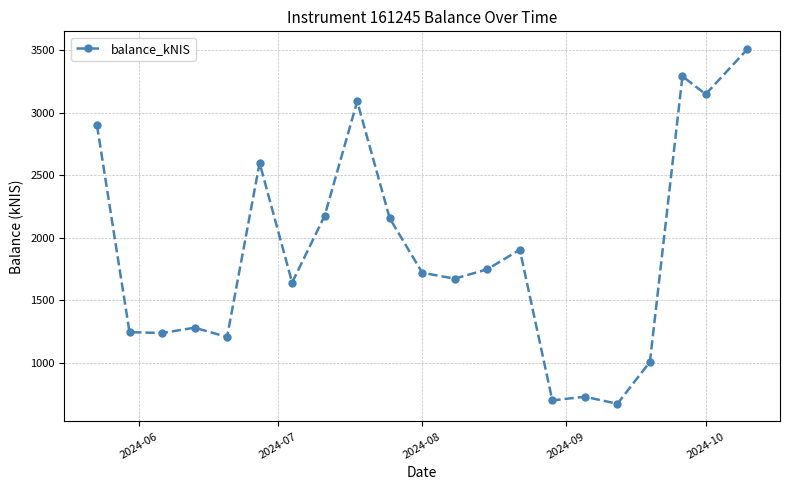

True or false: the data has more than 2 interior local peaks.

True